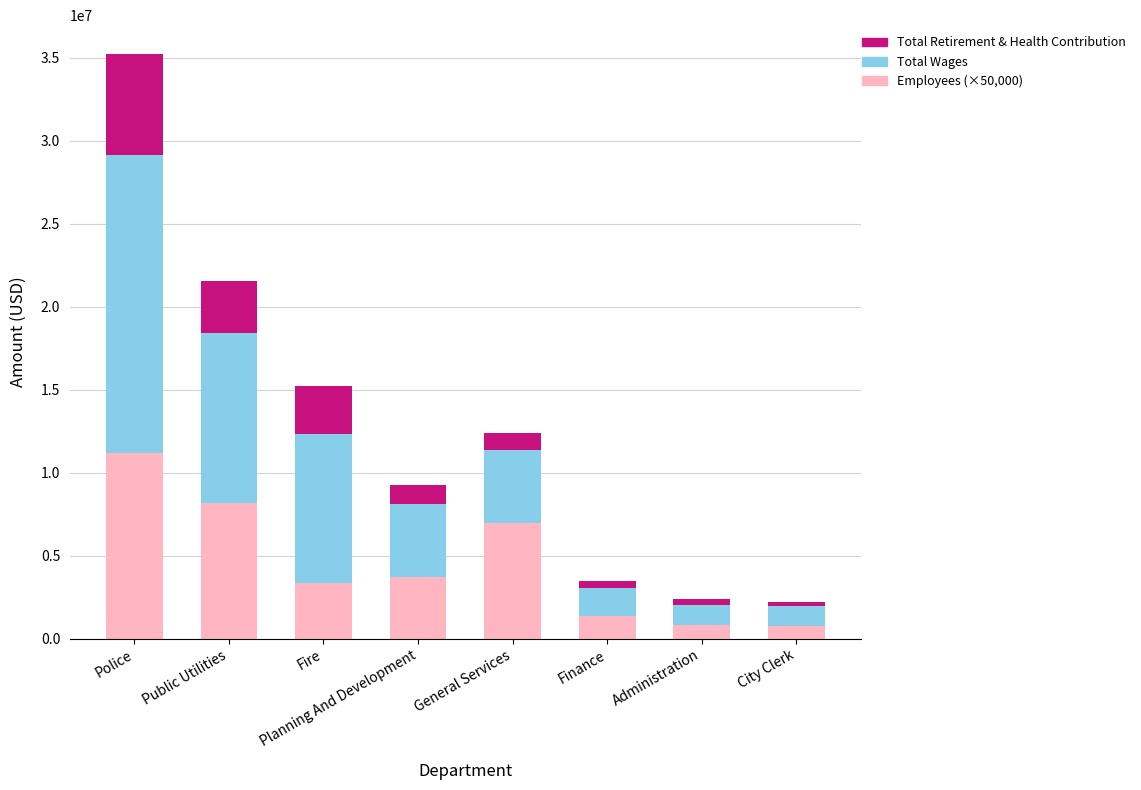

Is it true that Employees (×50,000) equals 3700000 at Planning And Development?

True